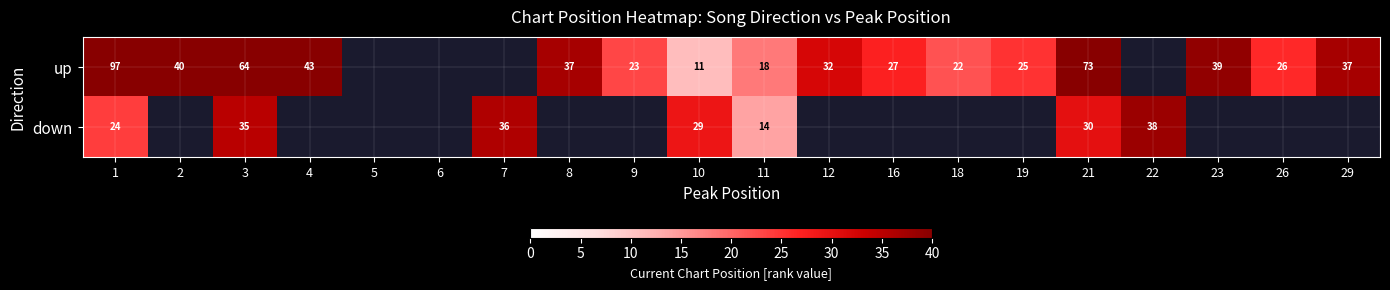

True or false: up has a value of 17 at 12.

False